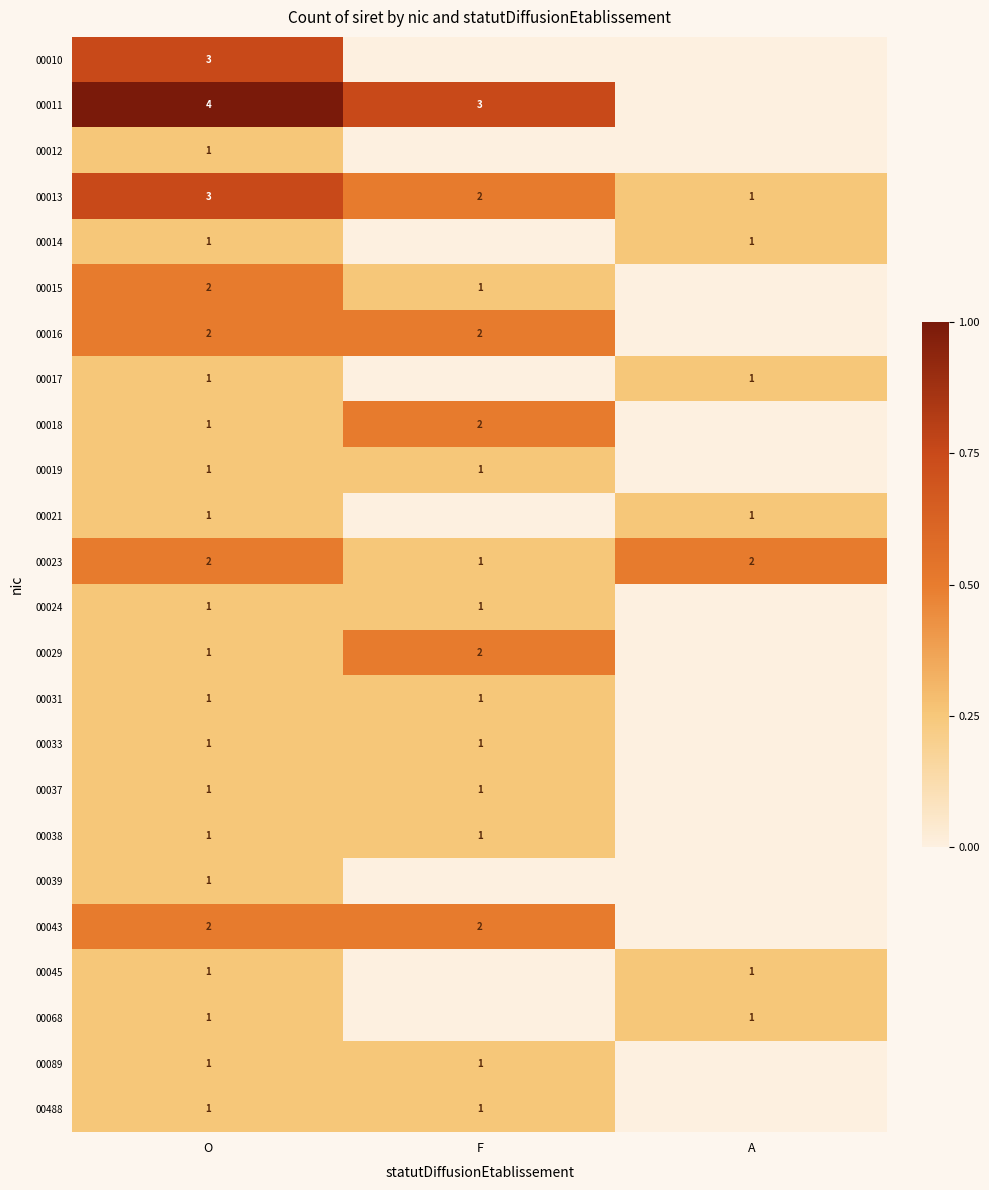

The 00038 series shows 1 at O. True or false?

True